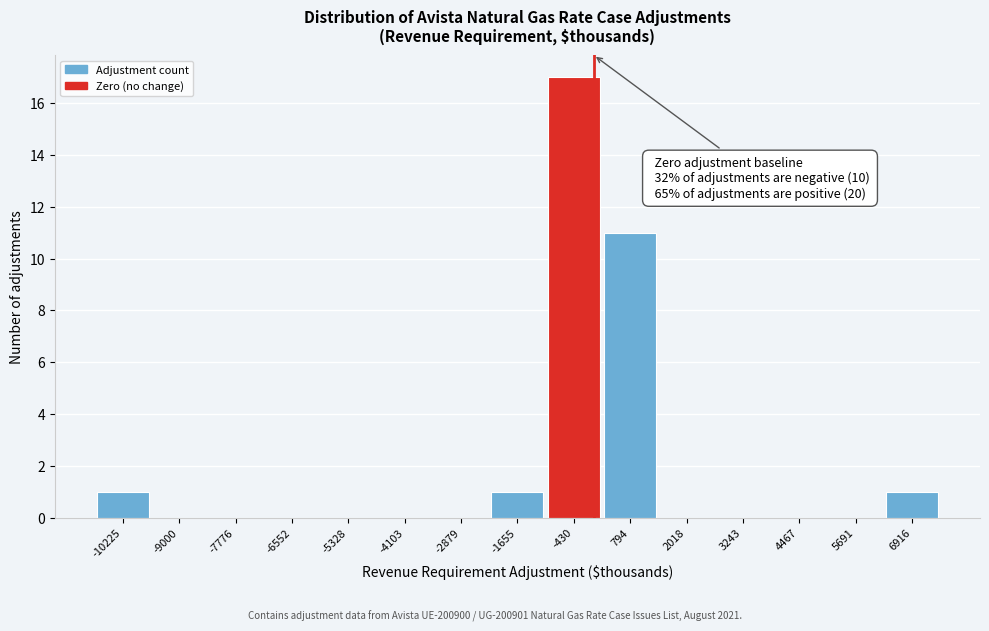

Over which range of the x-axis is the bar tallest?

-1000 to 200